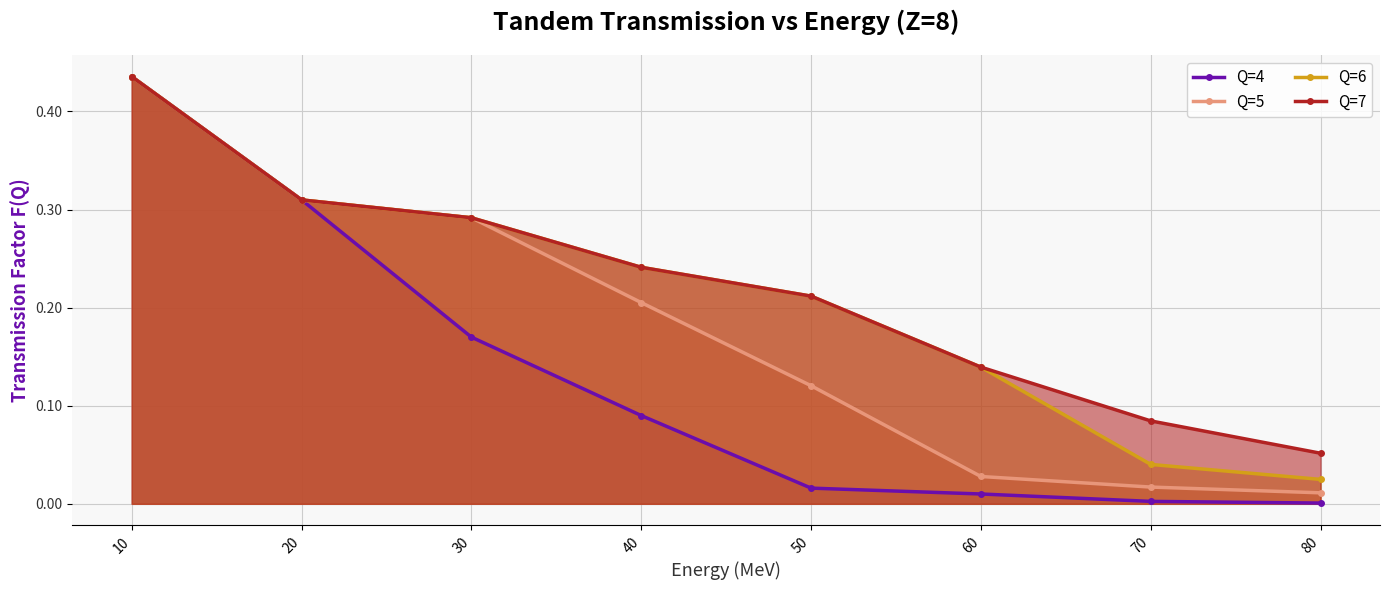

True or false: Q=4 and Q=5 cross at least once.

False